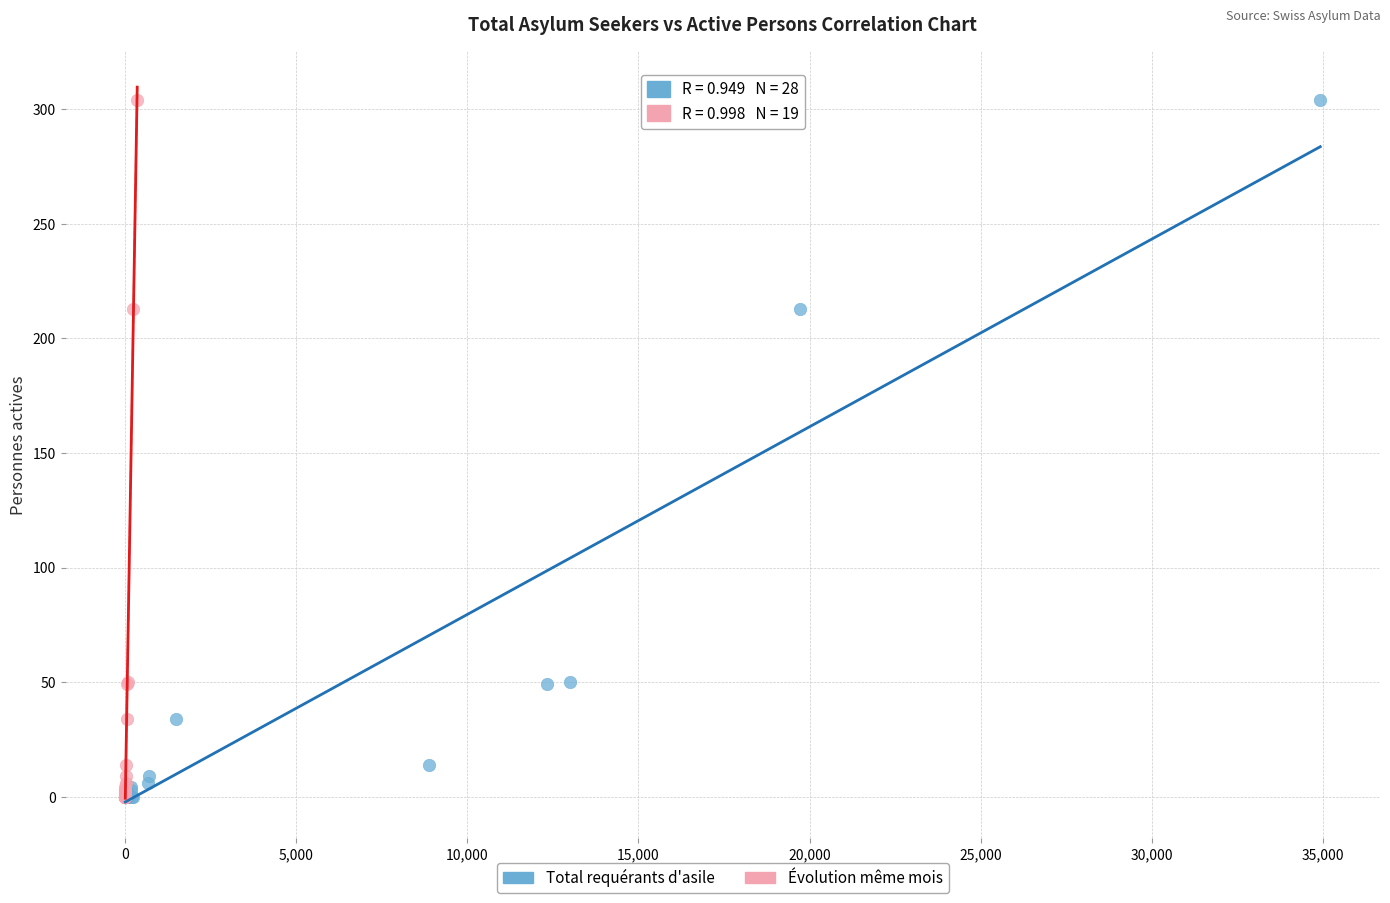

What are all the series names shown in the legend?

Total requérants d'asile, Évolution même mois